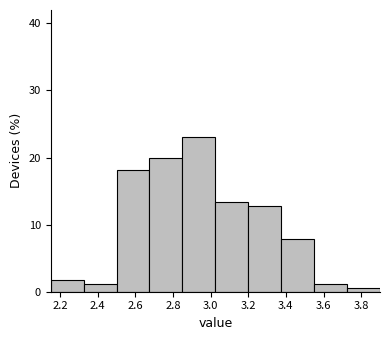

Reading left to right, transcribe this chart: for each bar, give the range it covers on the x-axis and its height. Neither the bar edges nor the heights are printed on the chart, so give them approximately, as read against the axes.

2.150 to 2.325: 2
2.325 to 2.500: 1
2.500 to 2.675: 18
2.675 to 2.850: 20
2.850 to 3.025: 23
3.025 to 3.200: 13
3.200 to 3.375: 13
3.375 to 3.550: 8
3.550 to 3.725: 1
3.725 to 3.900: under 1